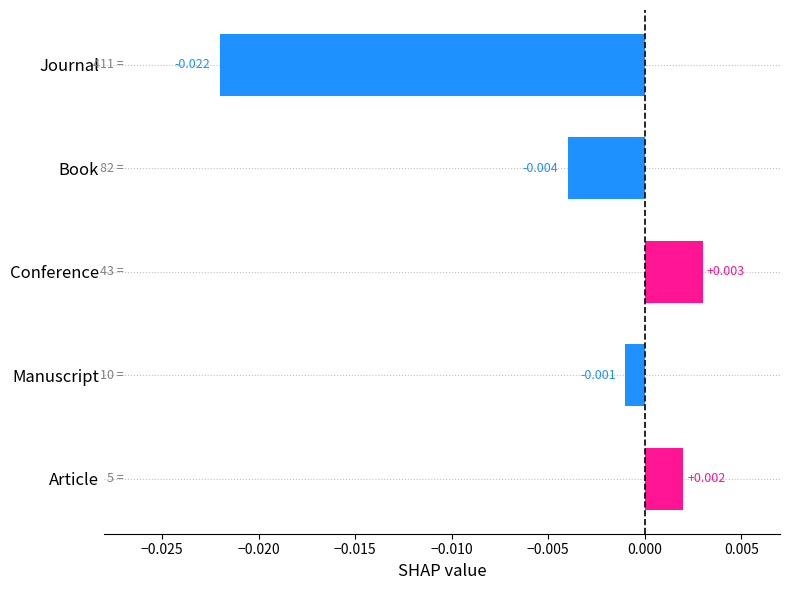

How many negative values are there?

3